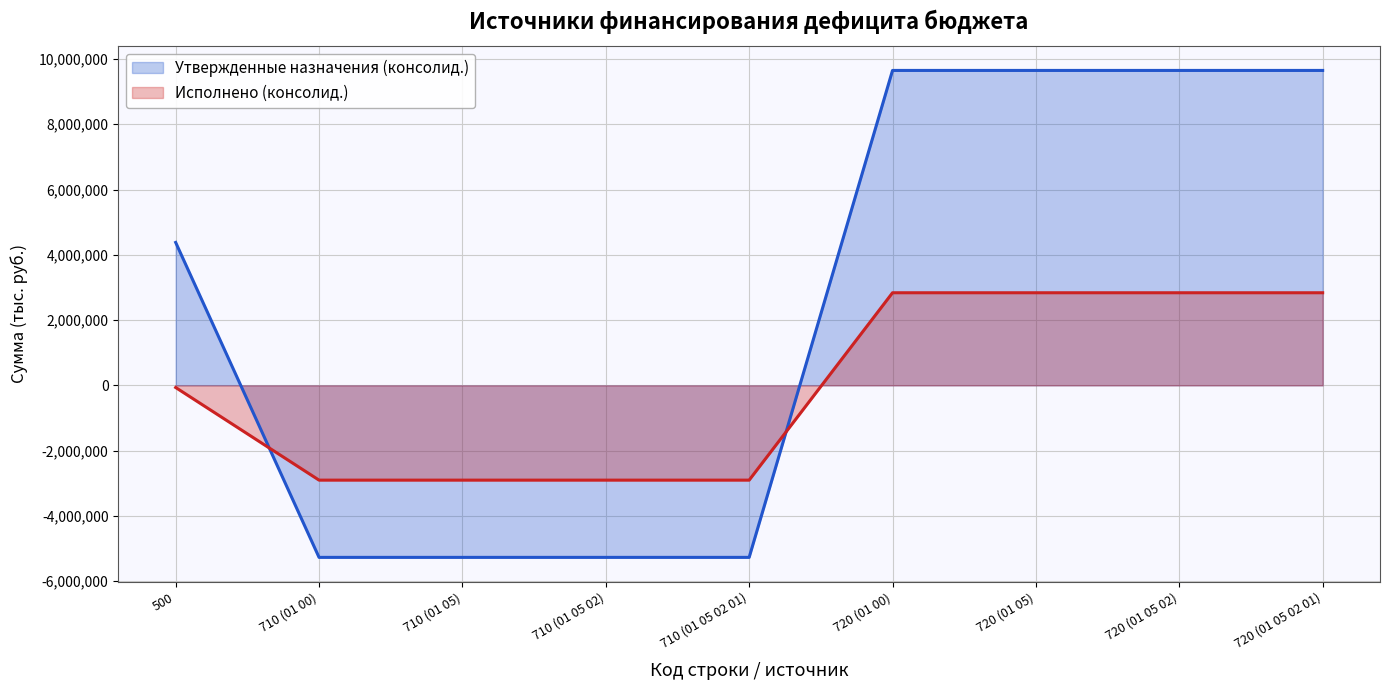

What is the total value across all series at 500?

4314017.7